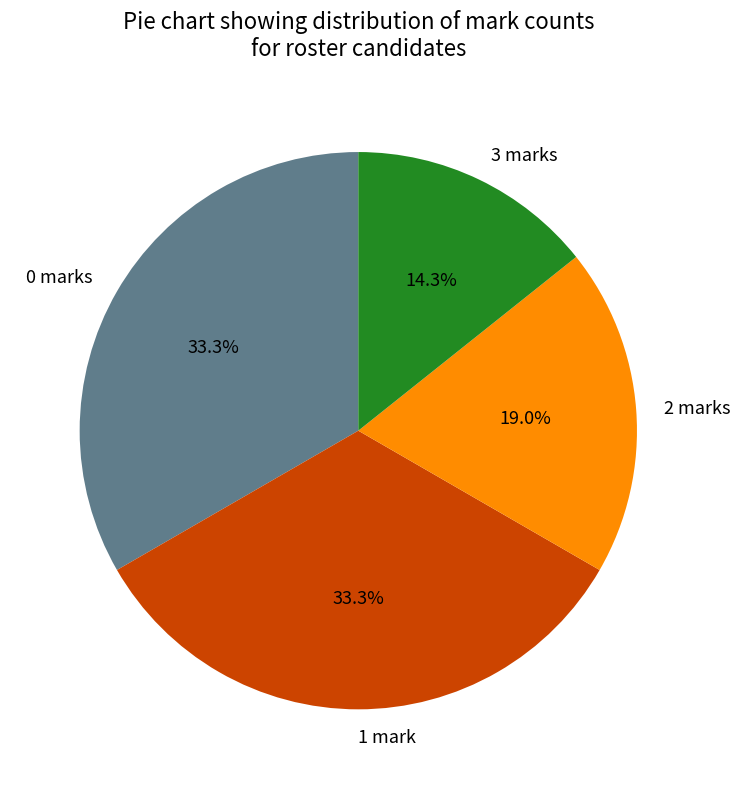

How many segments does this pie chart have?

4